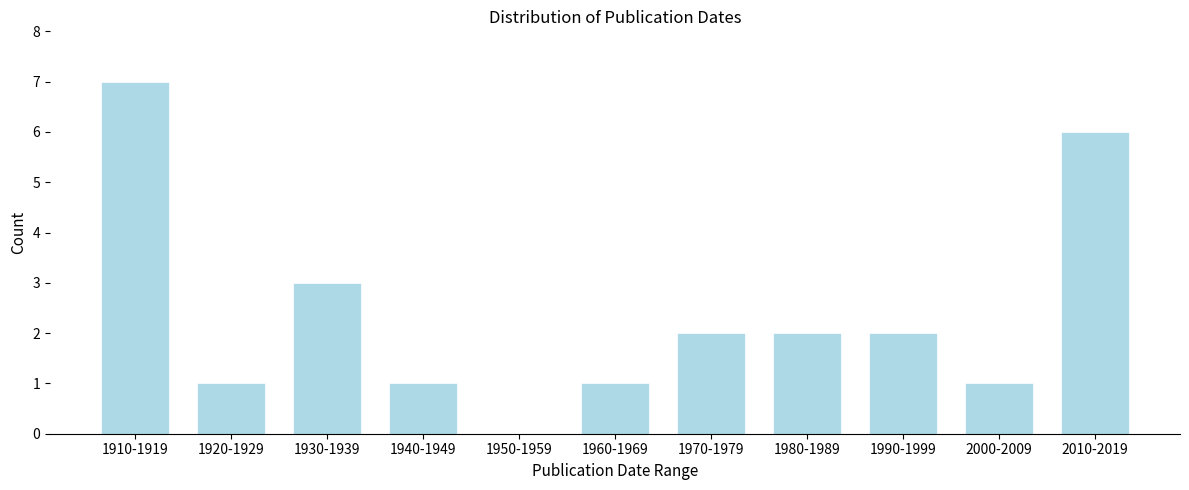

Reading left to right, list all the values displayed in this chart.

1910-1919=7	1920-1929=1	1930-1939=3	1940-1949=1	1950-1959=0	1960-1969=1	1970-1979=2	1980-1989=2	1990-1999=2	2000-2009=1	2010-2019=6